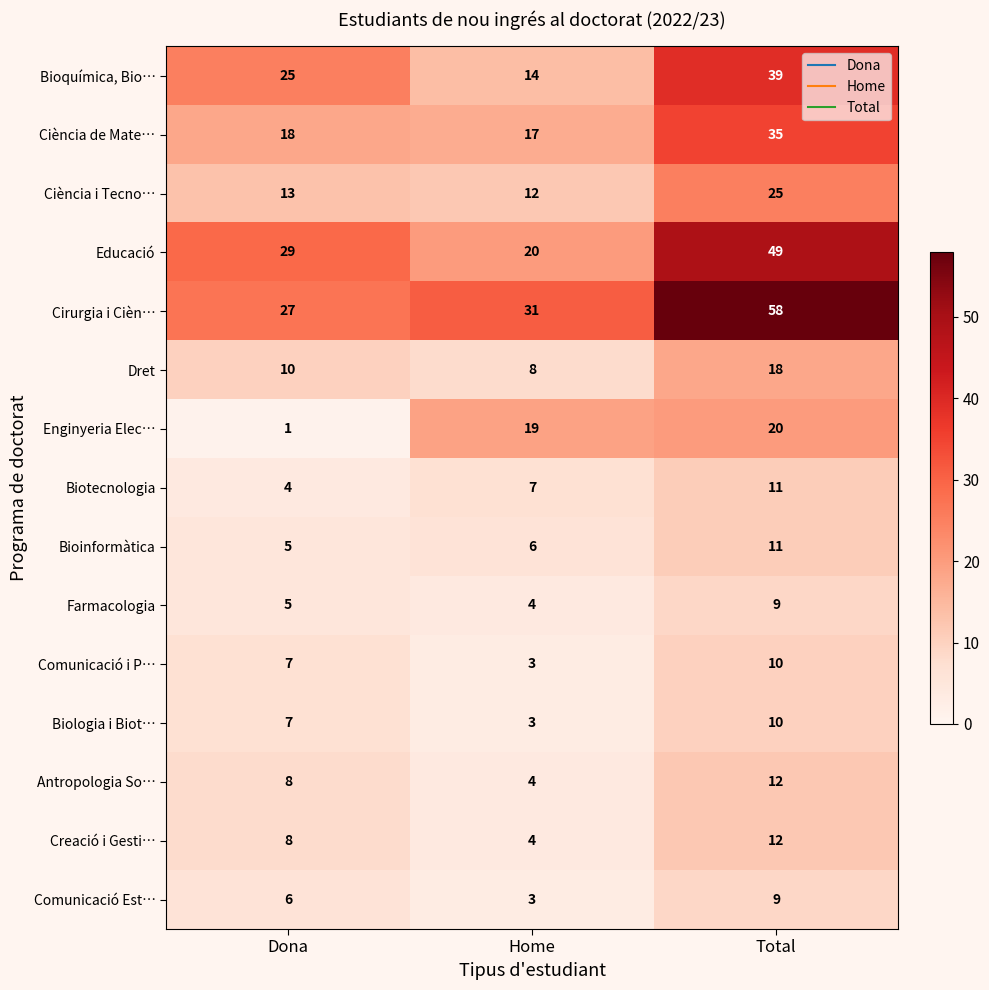

What is the difference between the highest and lowest values at Home?

28